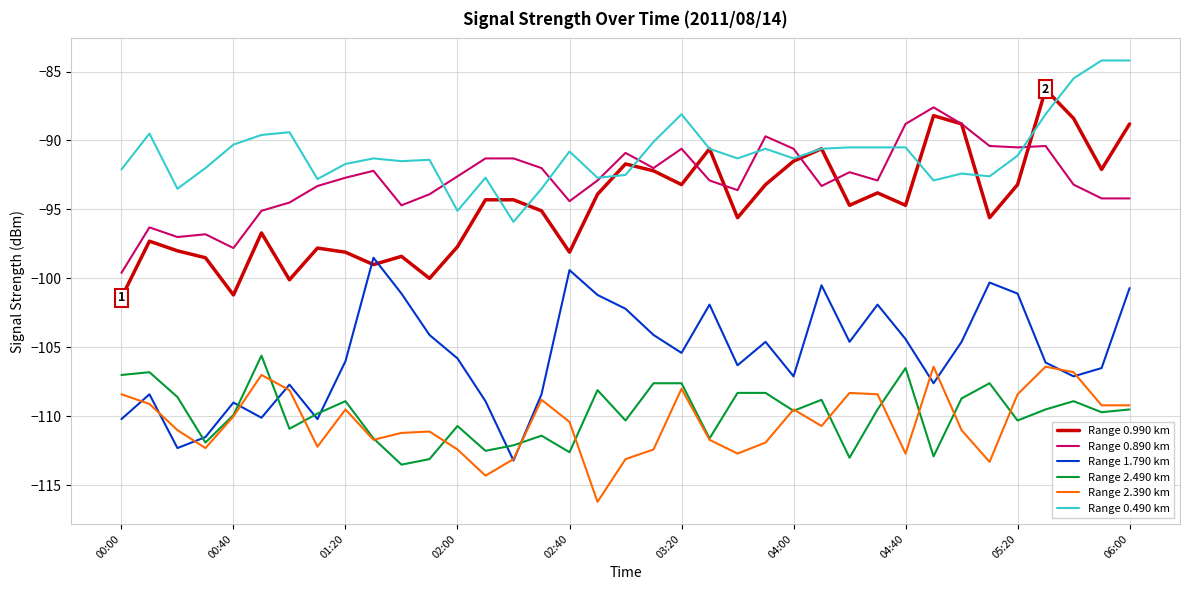

What is the minimum value shown in the chart?

-116.2